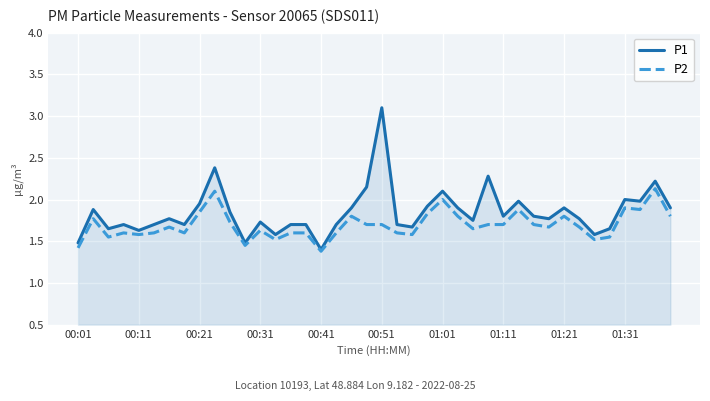

Which category has the highest value in the P1 series?

00:51